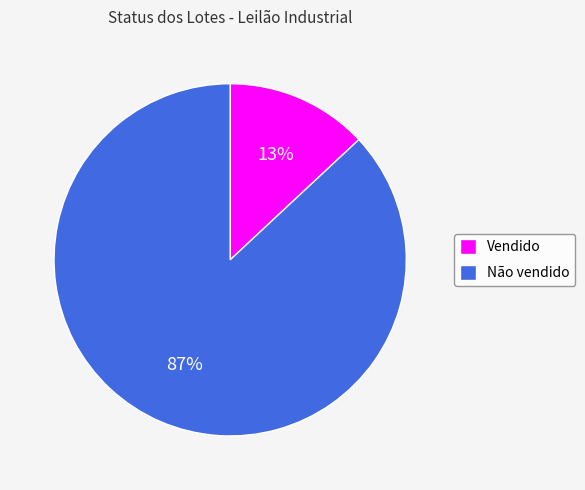

To the nearest percent, what is the average slice percentage?

50%